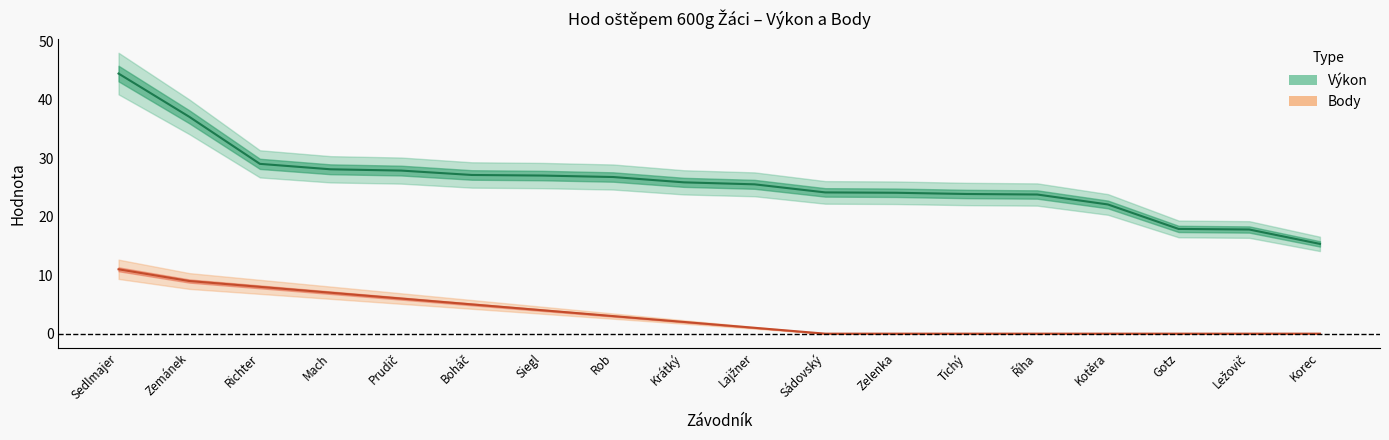

List the series in order of their overall mean, lowest first.

Body, Výkon